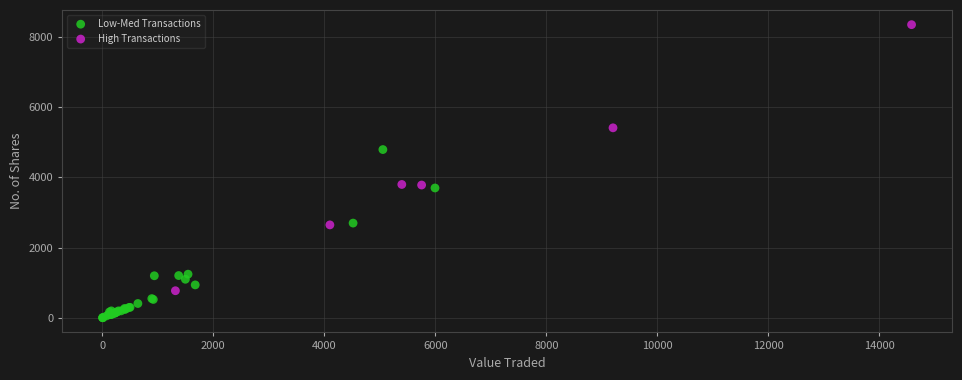

Which series reaches the maximum Y coordinate?

High Transactions